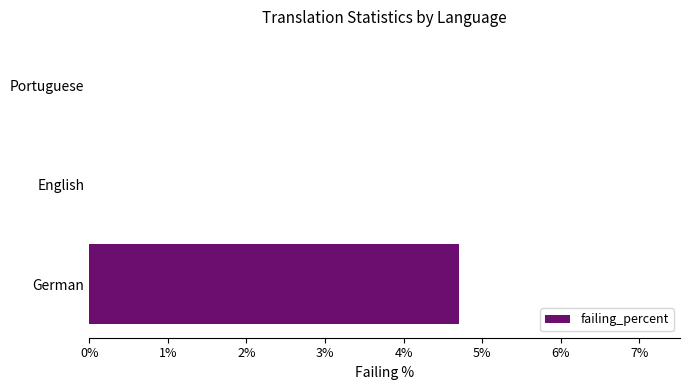

How many data points does each series have?

3